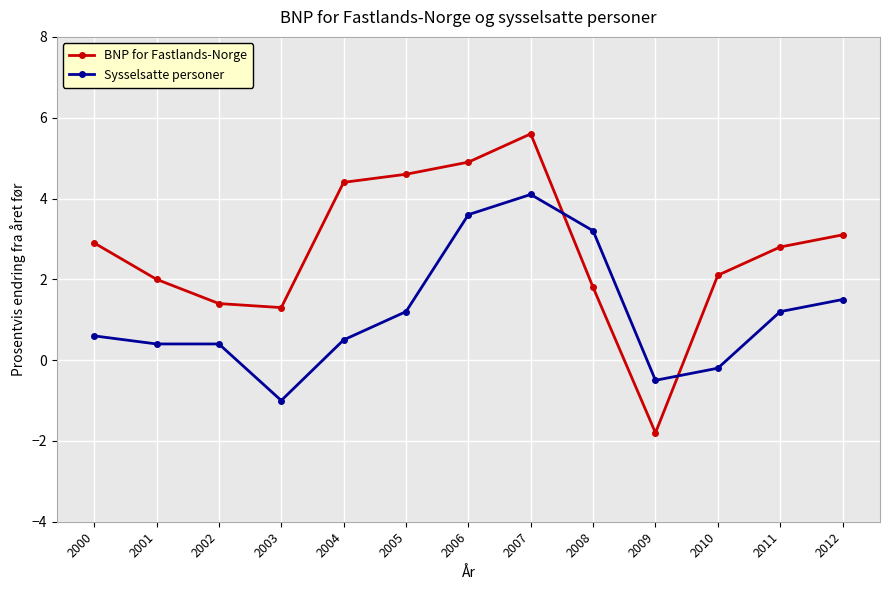

Which series changed the most between 2000 and 2001?

BNP for Fastlands-Norge